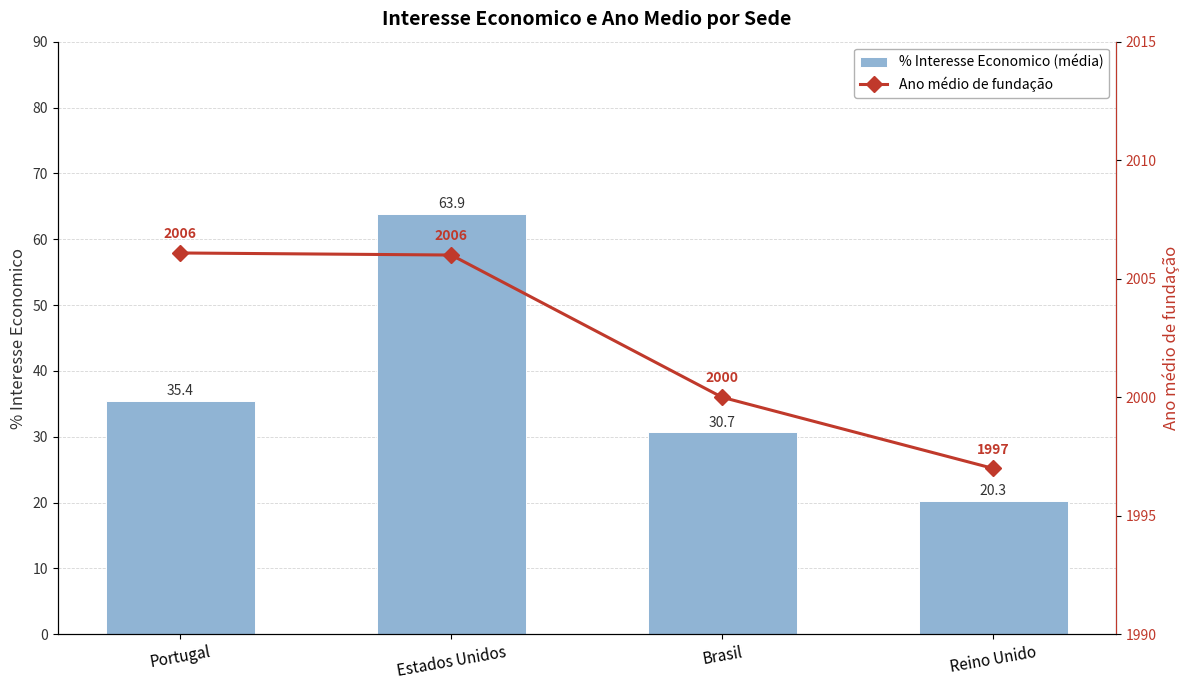

At which label is Ano médio de fundação closest to 2001?

Brasil